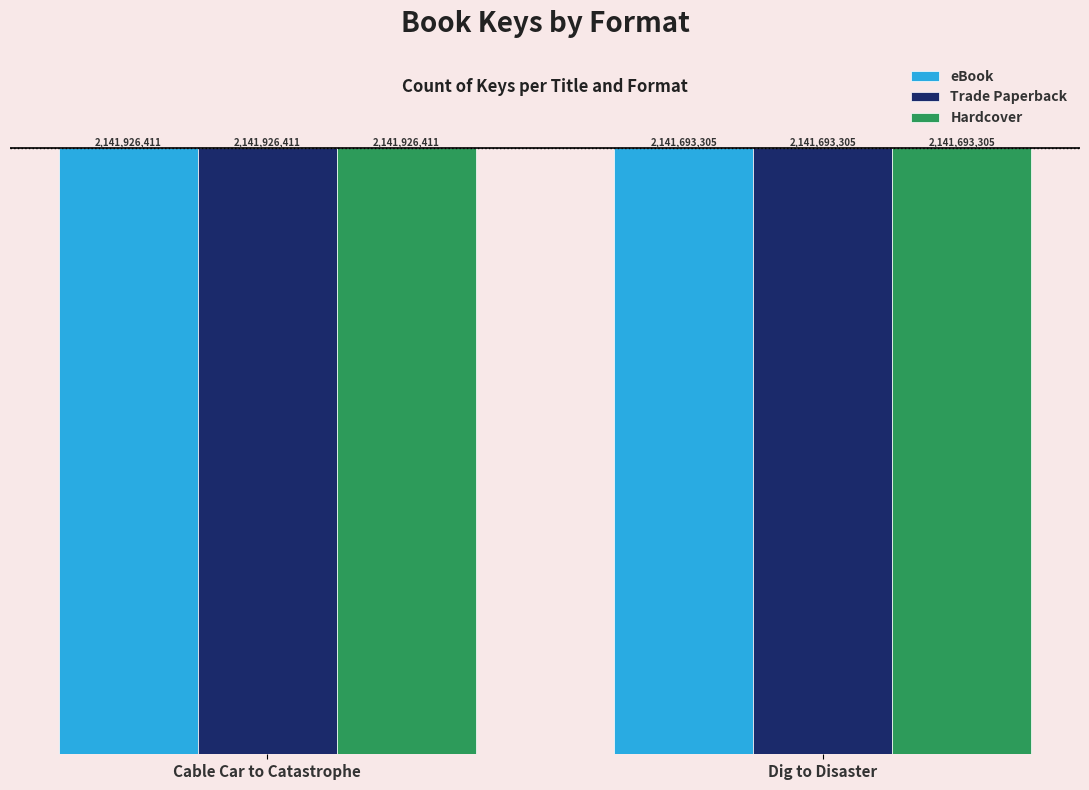

Which series has the largest range (max minus min)?

eBook